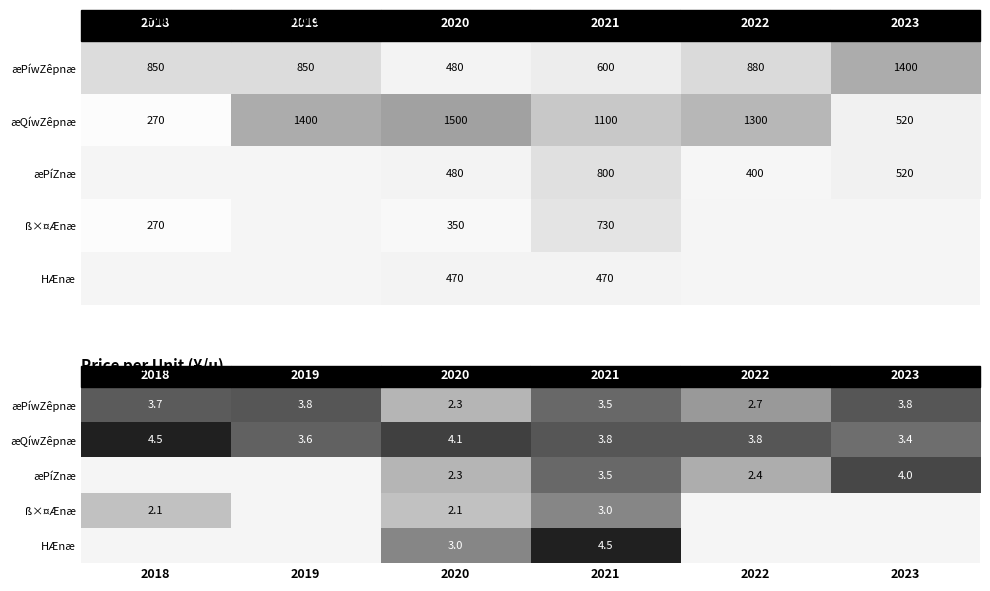

At which category is the sum across all series the highest?

2021